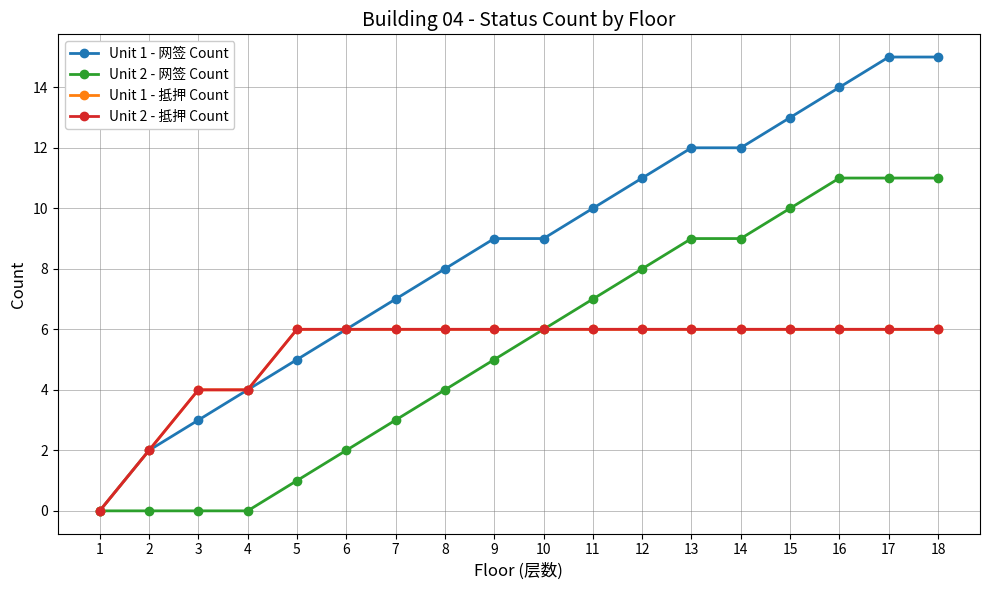

Does the chart have visible grid lines?

Yes